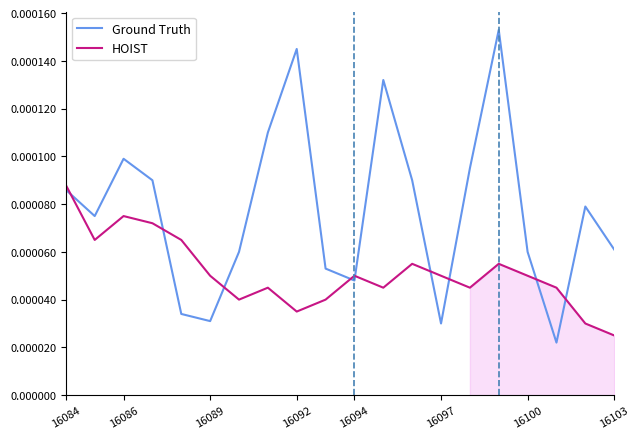

How many categories are shown in the chart?

20